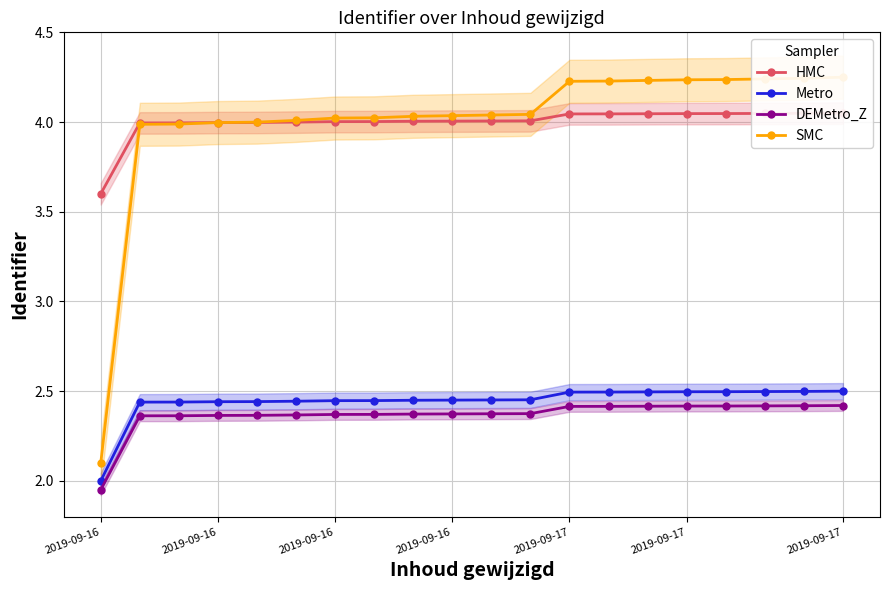

Between 2019-09-16 and 10, which series saw the biggest shift?

SMC